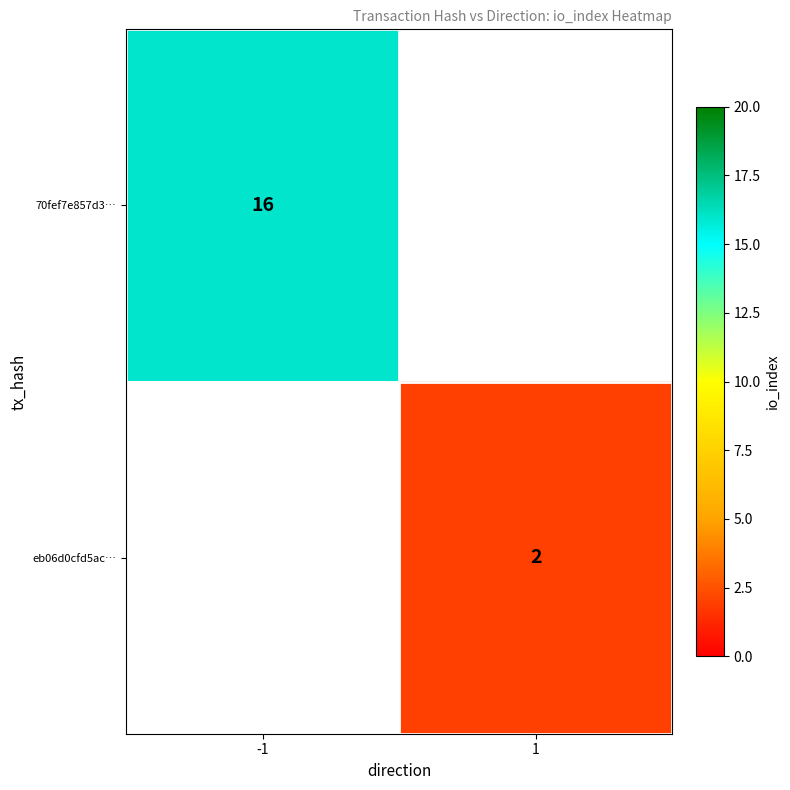

The value of eb06d0cfd5ac… at 1 is 3. True or false?

False